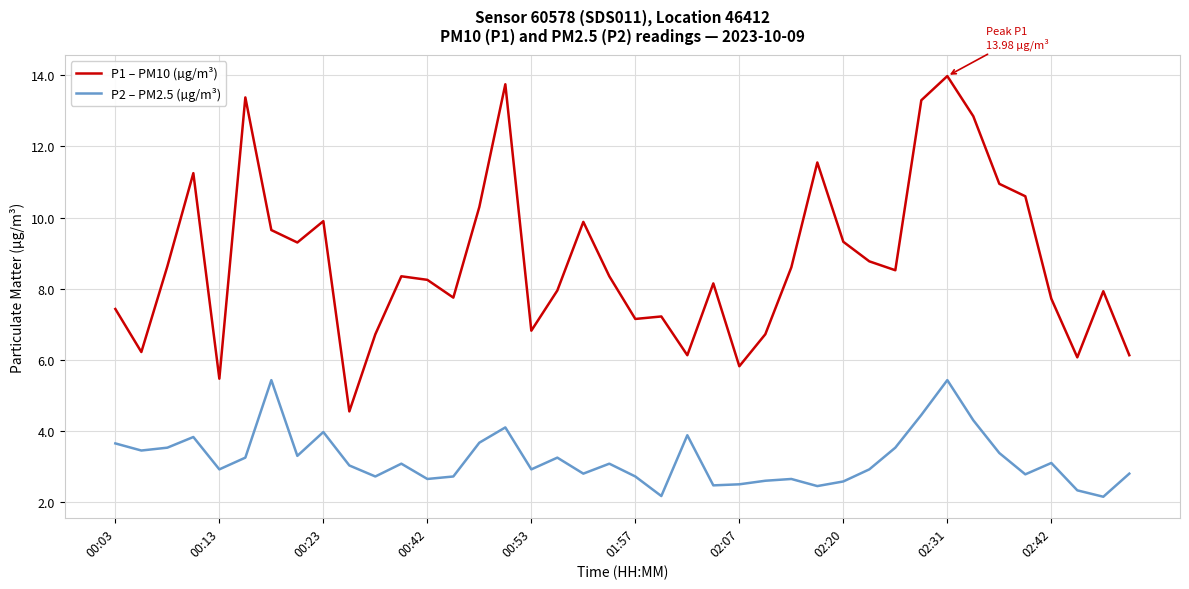

True or false: P1 – PM10 (µg/m³) and P2 – PM2.5 (µg/m³) intersect in this chart.

False